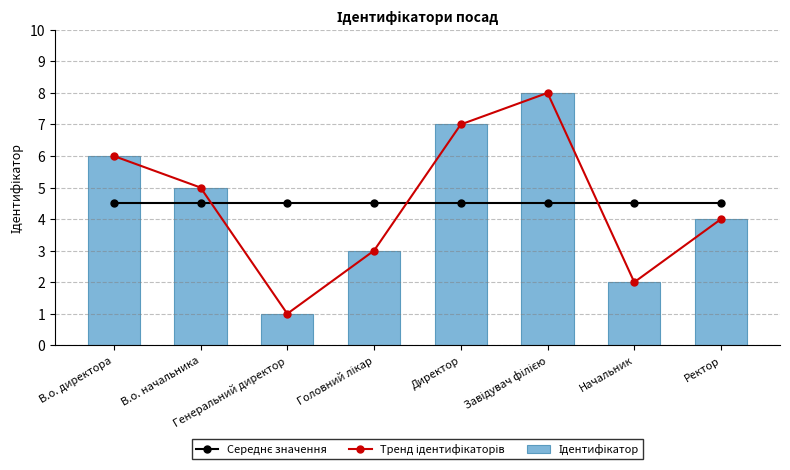

Which has a higher value, Директор or Головний лікар?

Директор